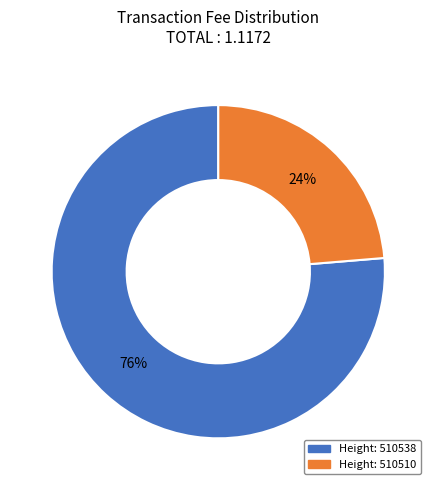

Is there a majority slice in this chart?

Yes